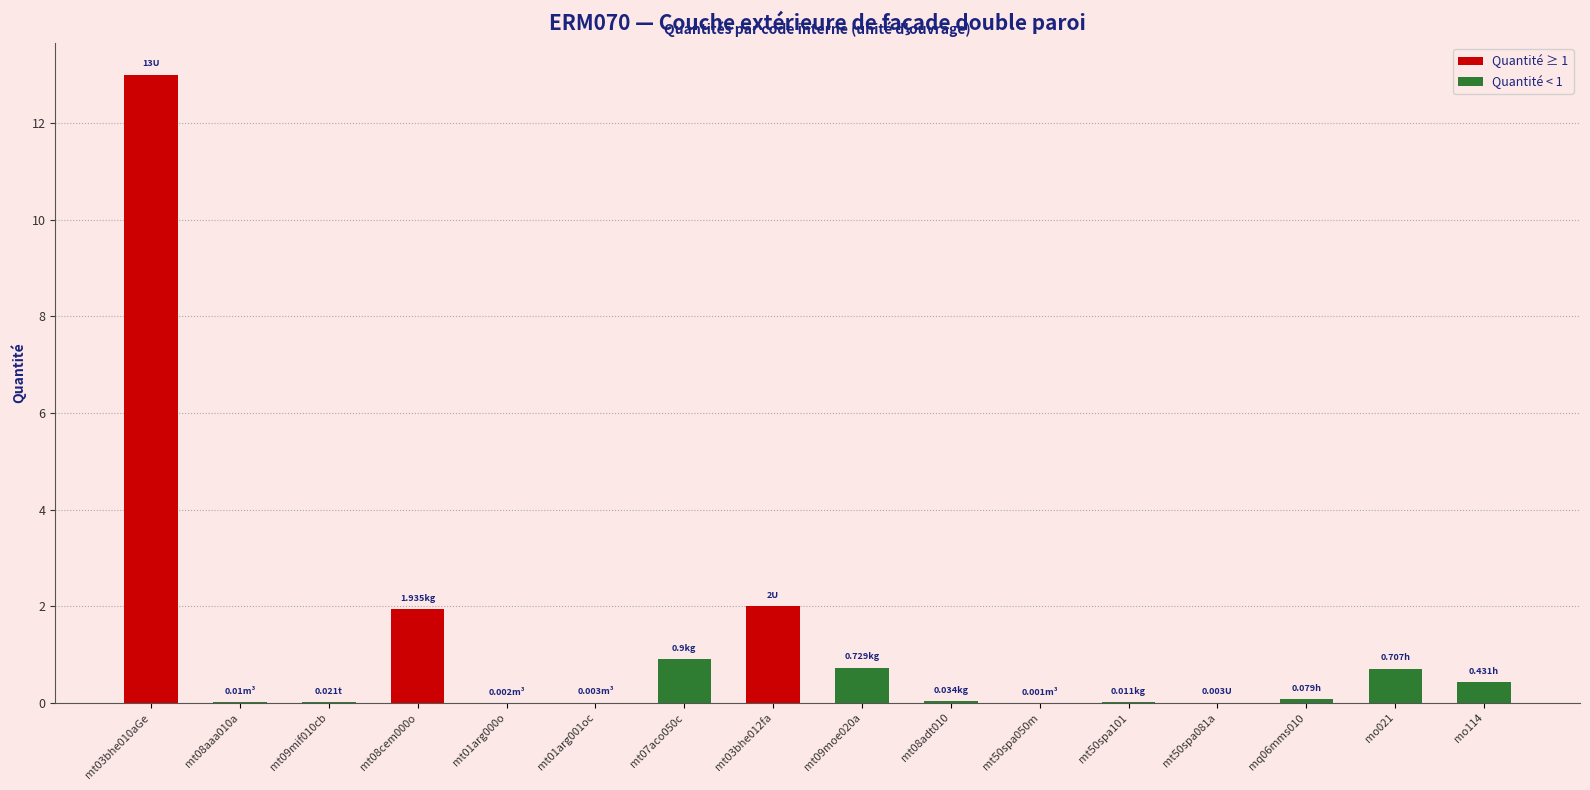

What is the ratio of the value at mt07aco050c to the value at mt03bhe010aGe?

0.1